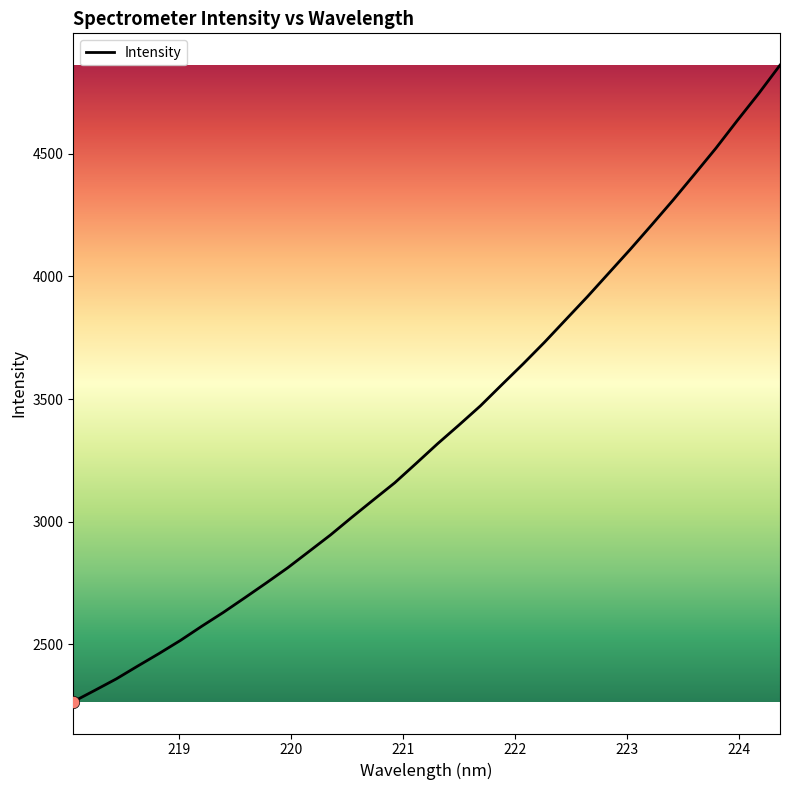

What is the difference between the maximum and minimum values?

2594.4